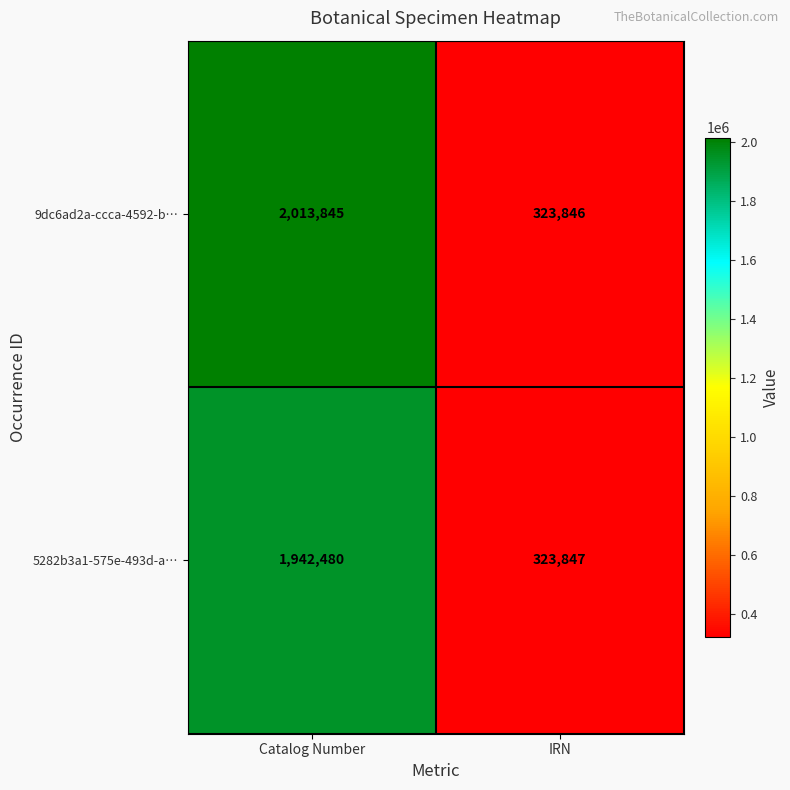

At which label is 9dc6ad2a-ccca-4592-b… closest to 1168845?

IRN